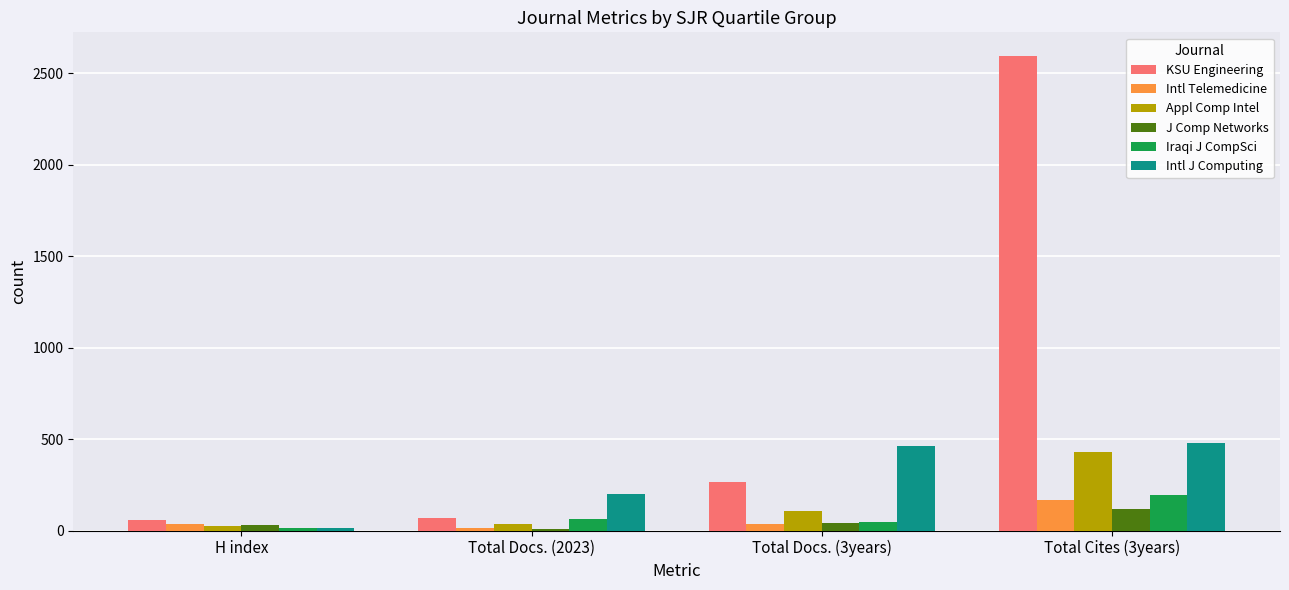

What is the difference between the highest and lowest values at H index?

44